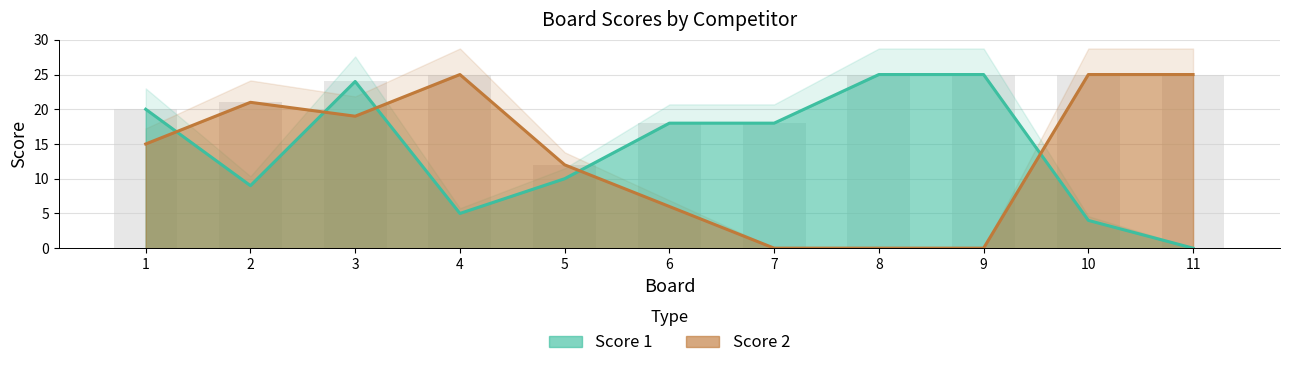

What is the sum of all Score 2 values?

148